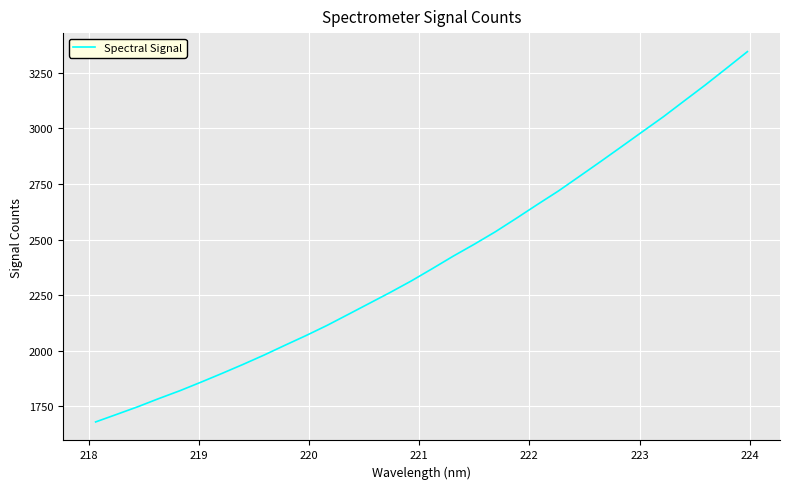

What is the maximum value shown in the chart?

3344.9